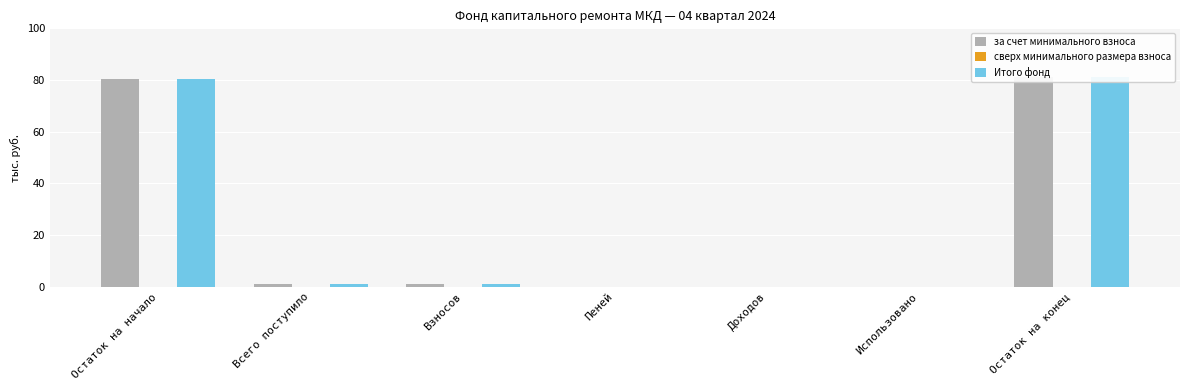

What is the difference between the highest and lowest values at Остаток на начало?

80.3